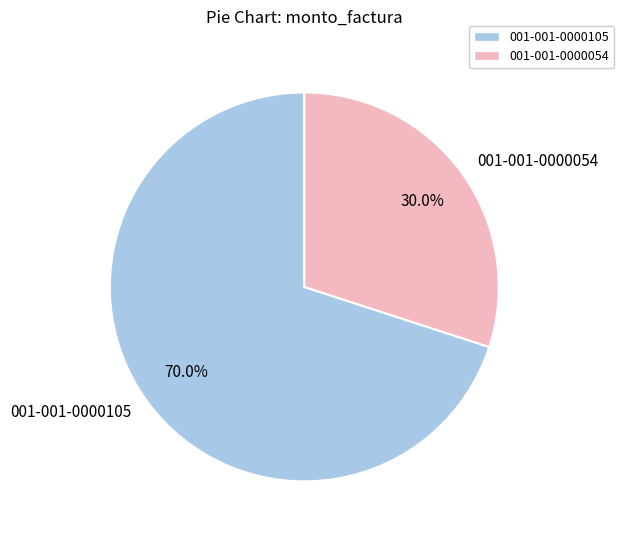

Rank the categories by value from highest to lowest.

001-001-0000105, 001-001-0000054